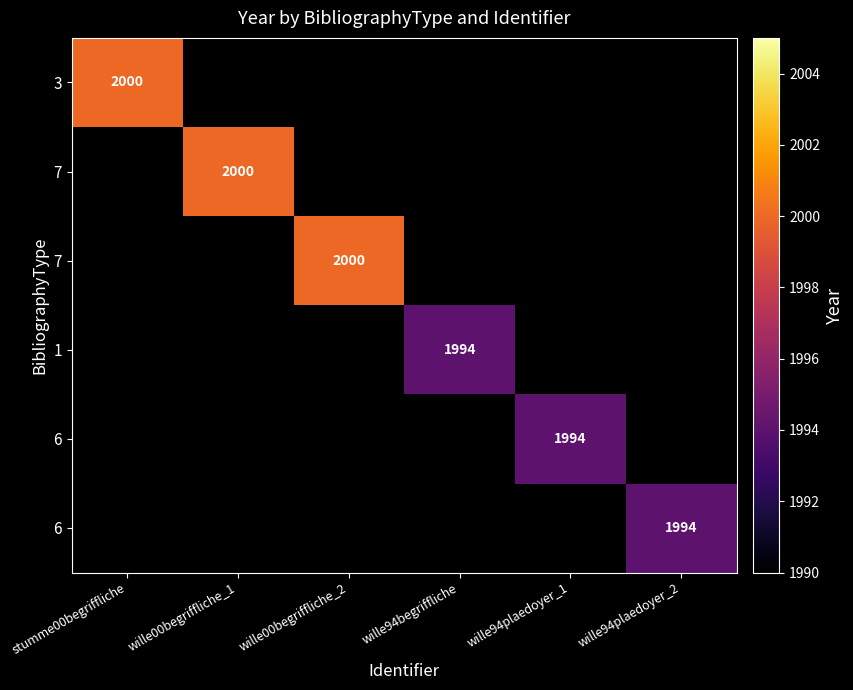

How many distinct data groups are displayed?

6